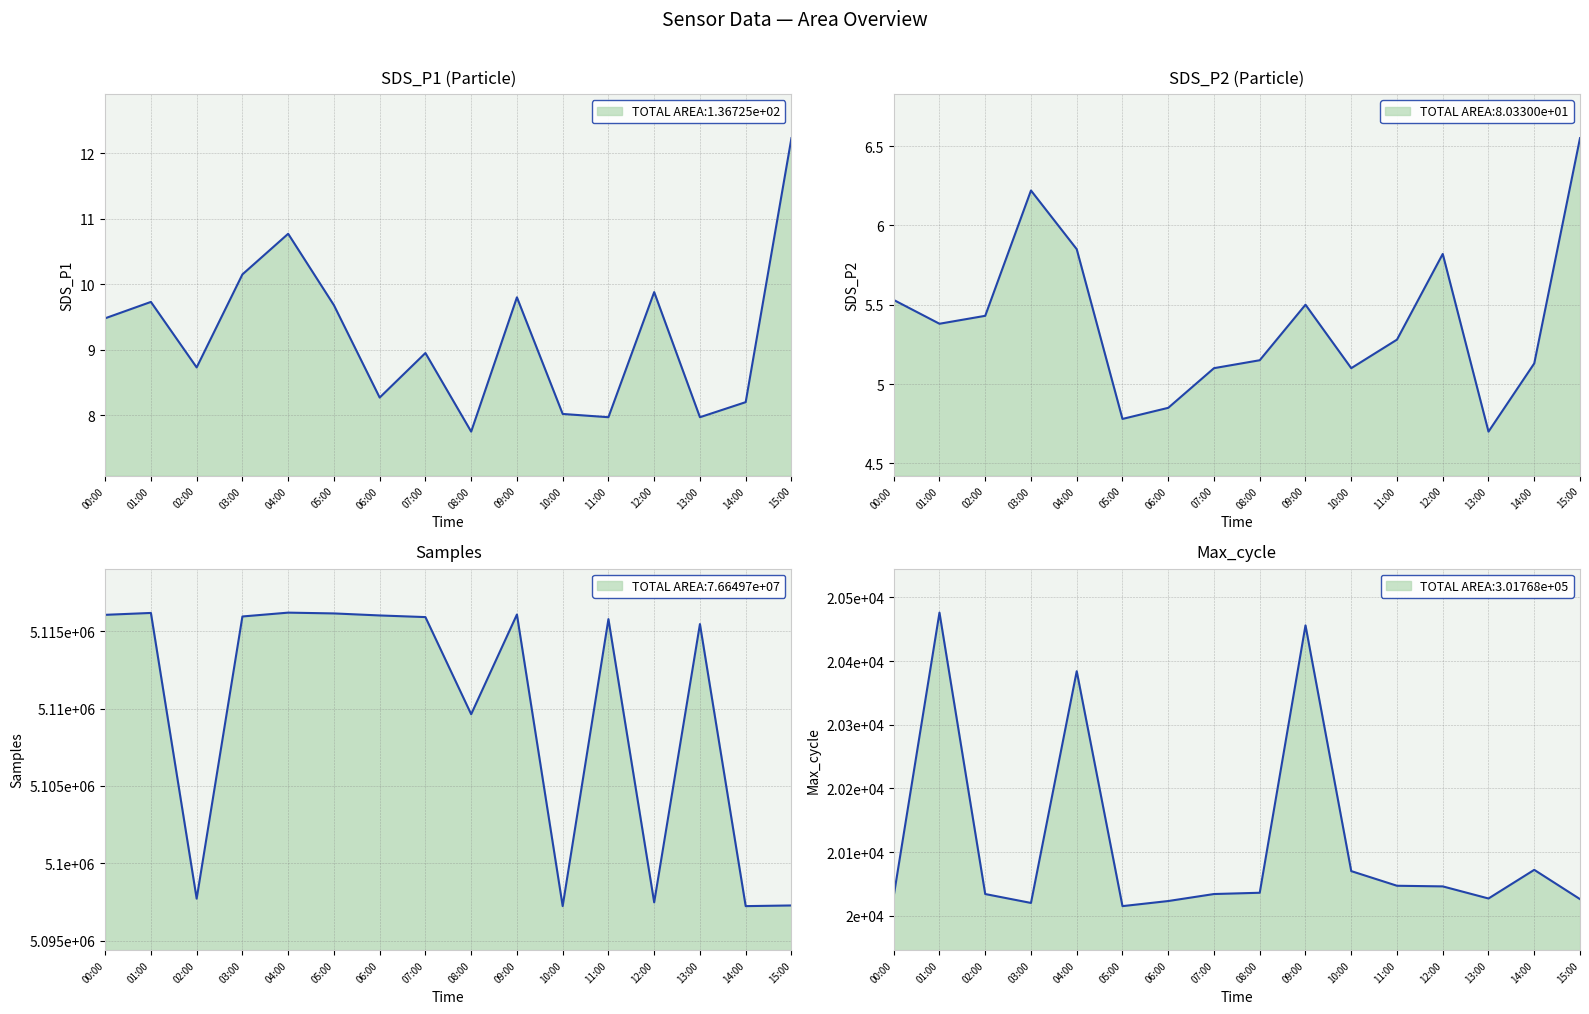

At which label does SDS_P2 reach its minimum?

13:00